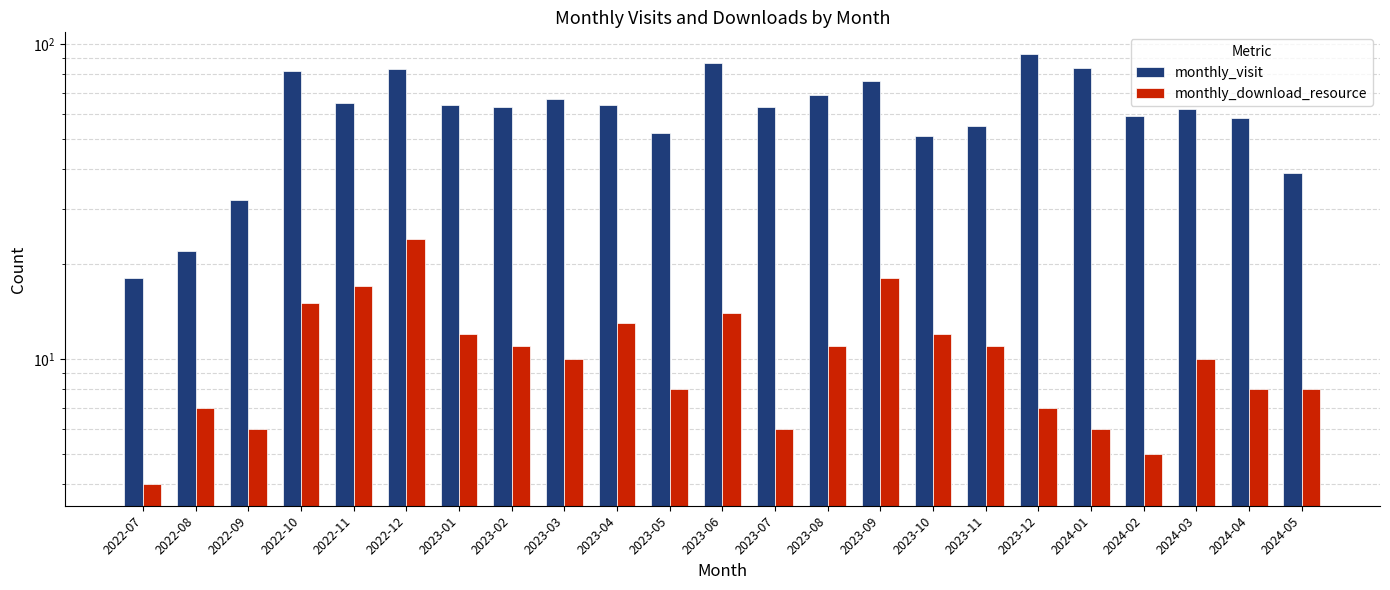

The value of monthly_download_resource at 2023-04 is 17. True or false?

False